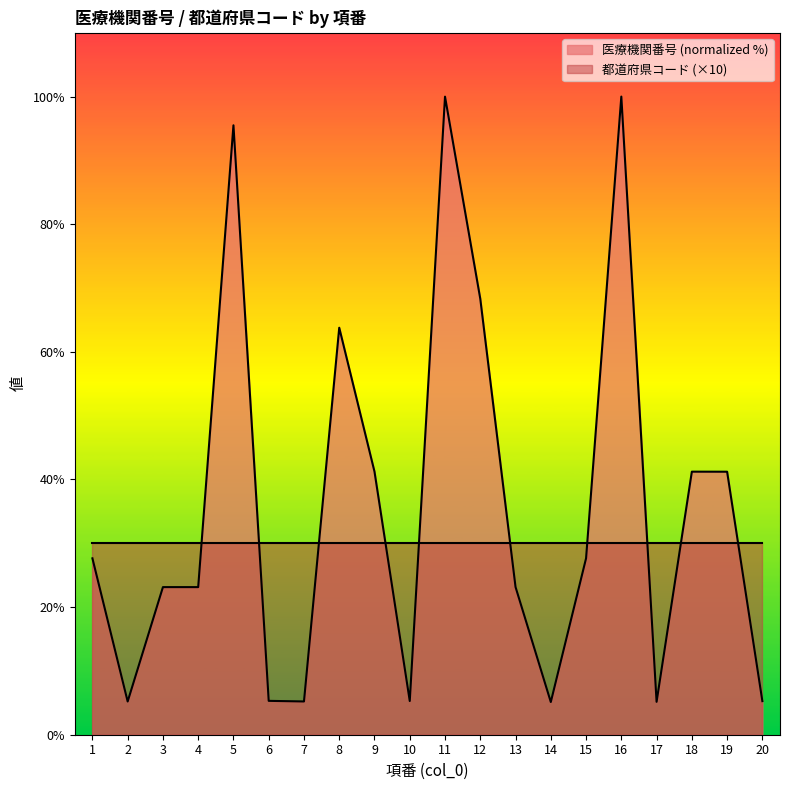

The value at 3 is 7.4. True or false?

False